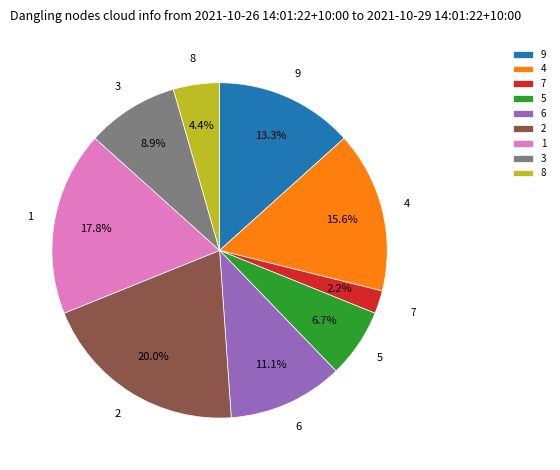

Is it true that 7 is 9% of the pie?

False